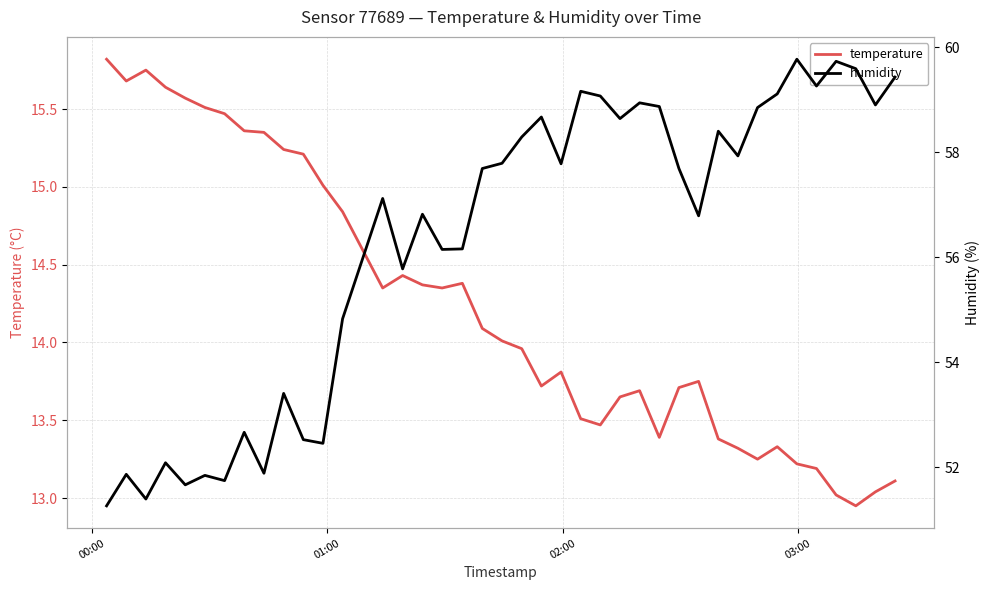

How many interior local peaks does the temperature series have?

7